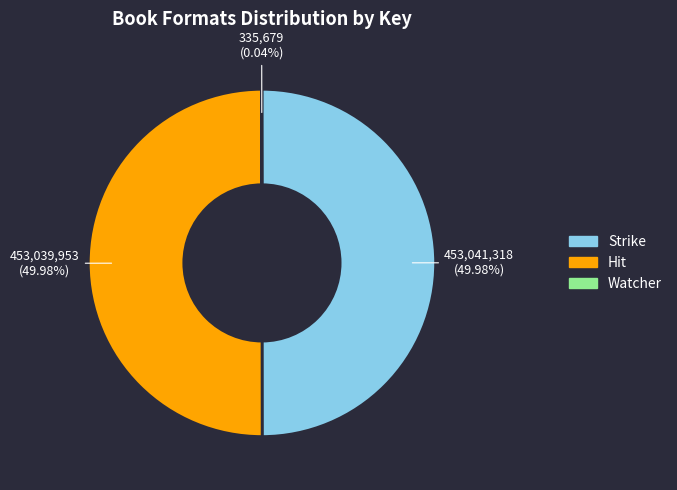

To the nearest percent, what is the average slice percentage?

33%